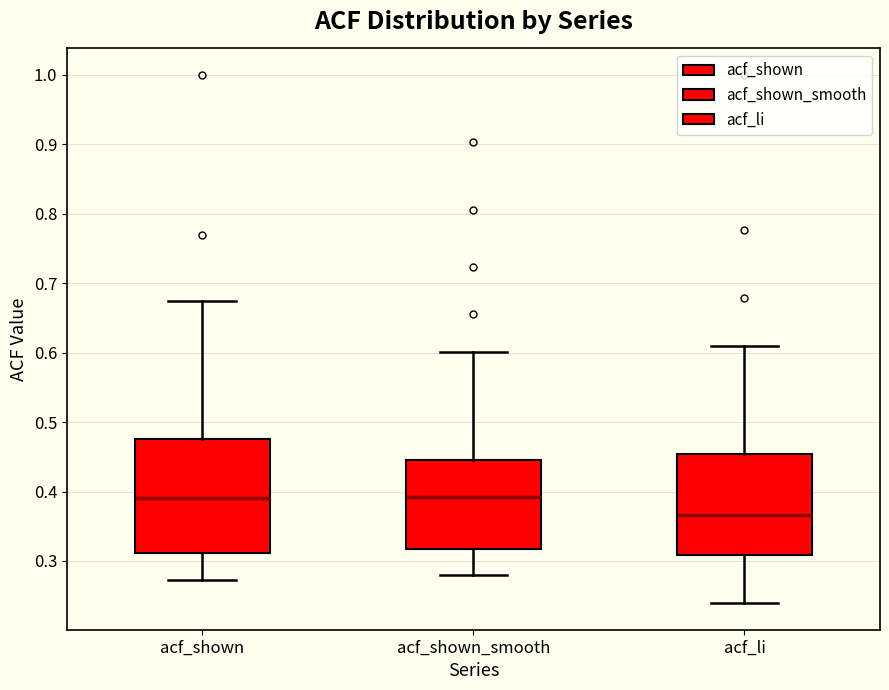

Where does the lower whisker of the box for acf_shown_smooth end on the y-axis? The values are not printed on the chart, so give them approximately, as read against the axis.

0.28